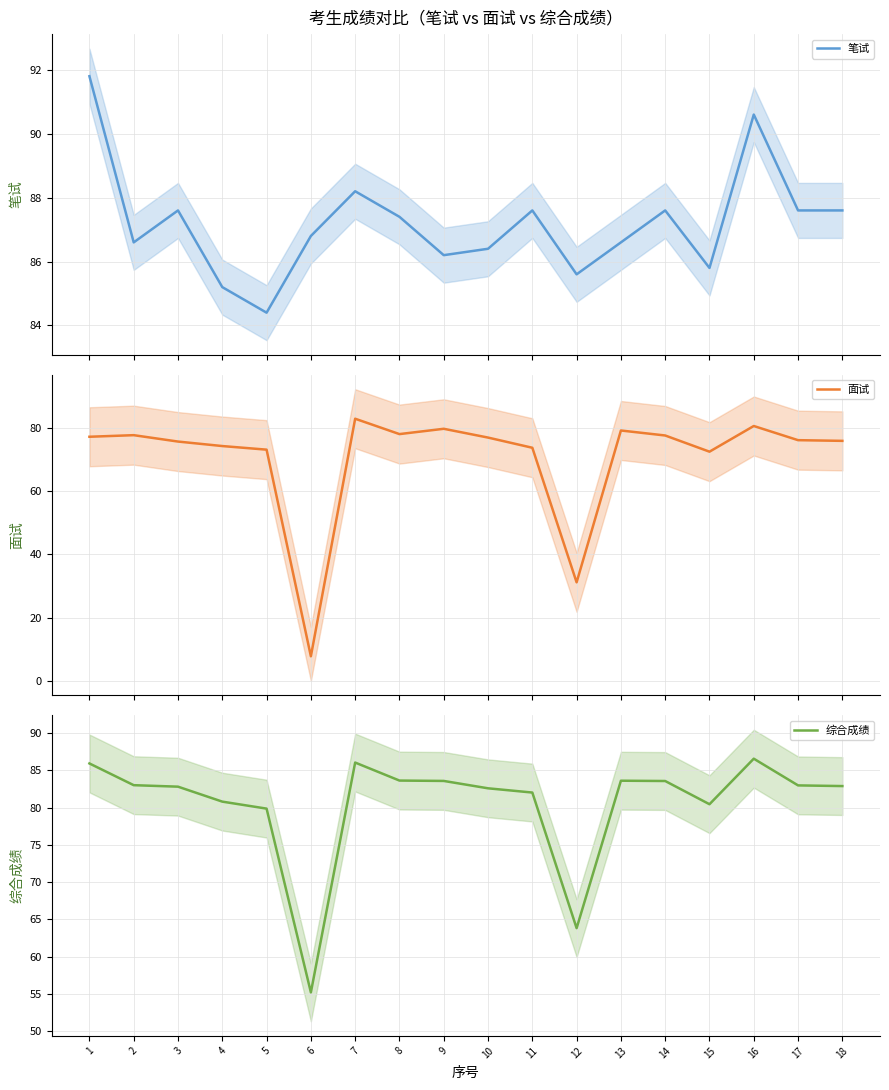

The value of 面试 at 12 is 31.1. True or false?

True